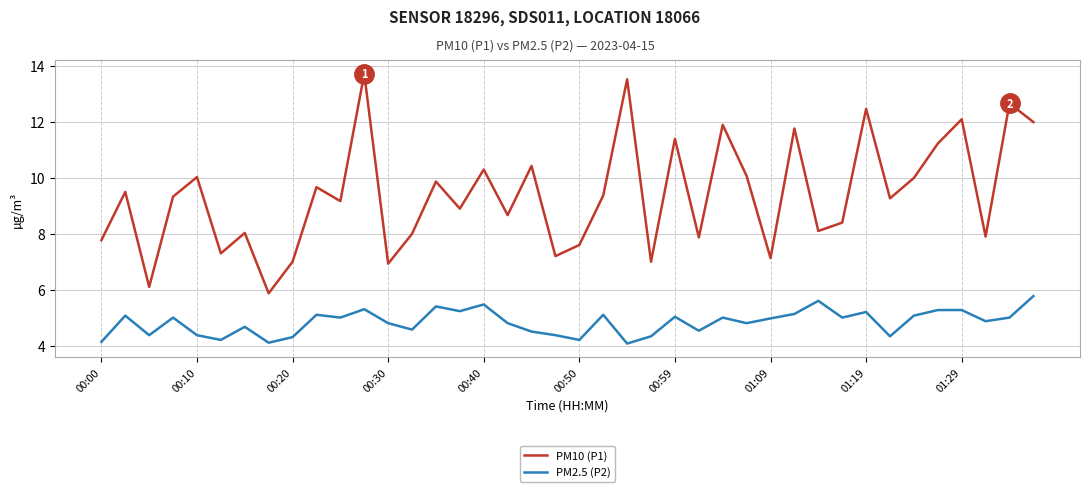

True or false: PM2.5 (P2) and PM10 (P1) intersect in this chart.

False